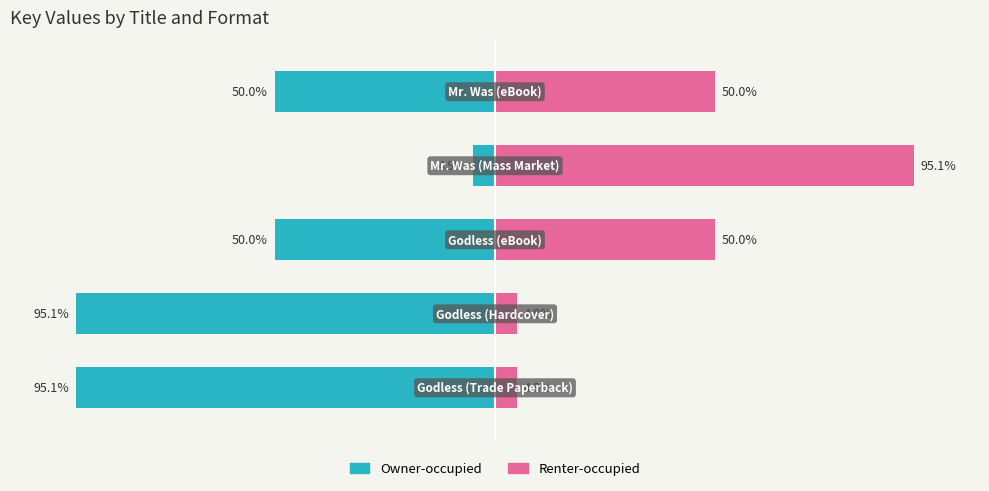

Are the bars horizontal?

Yes